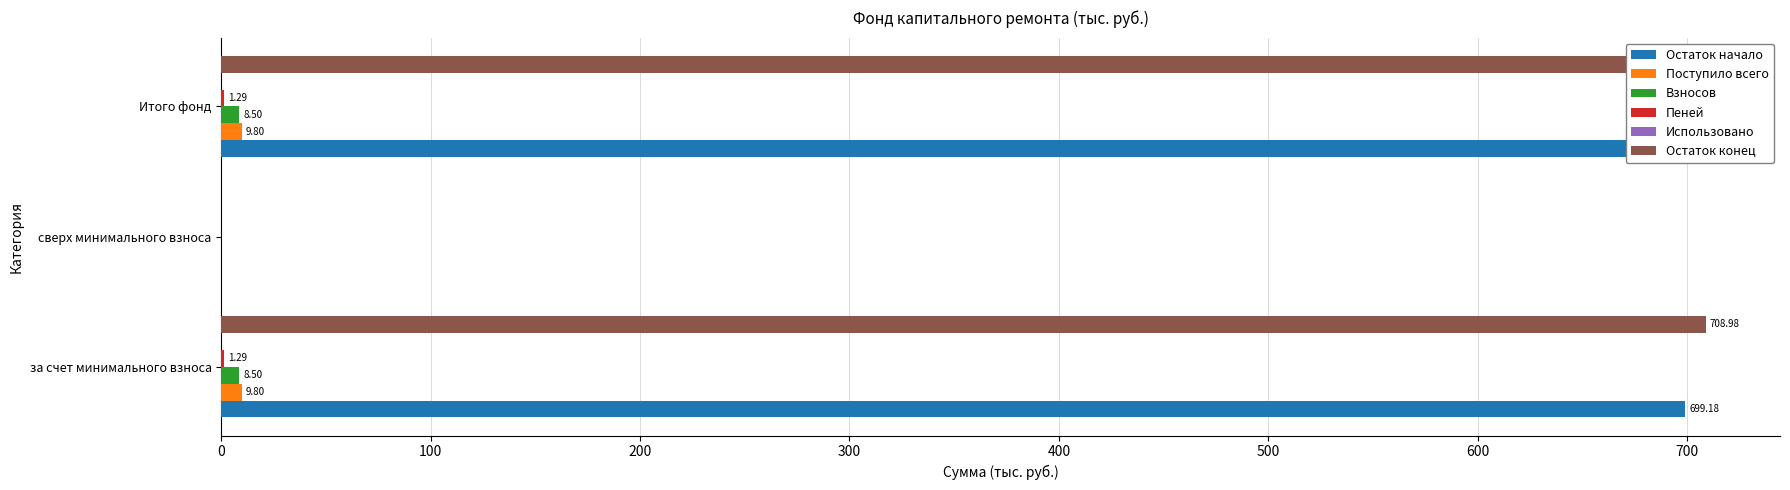

Reading right to left, extract all data points from this chart.

Остаток начало: 699.2	0.0	699.2
Поступило всего: 9.8	0.0	9.8
Взносов: 8.5	0.0	8.5
Пеней: 1.3	0.0	1.3
Использовано: 0.1	0.1	0.1
Остаток конец: 709.0	0.0	709.0